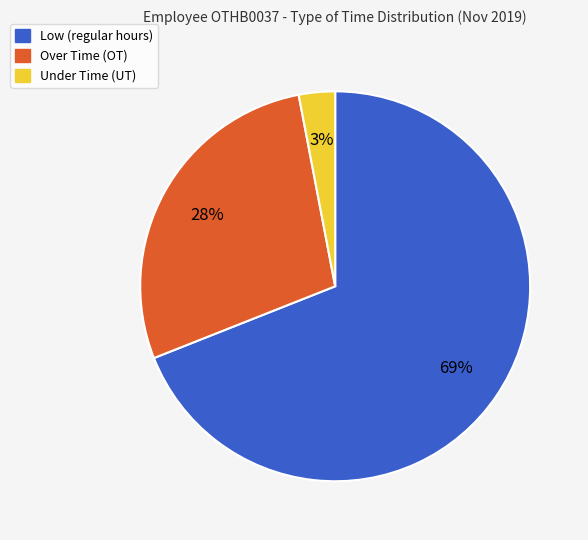

Is there any slice that represents more than half of the pie?

Yes